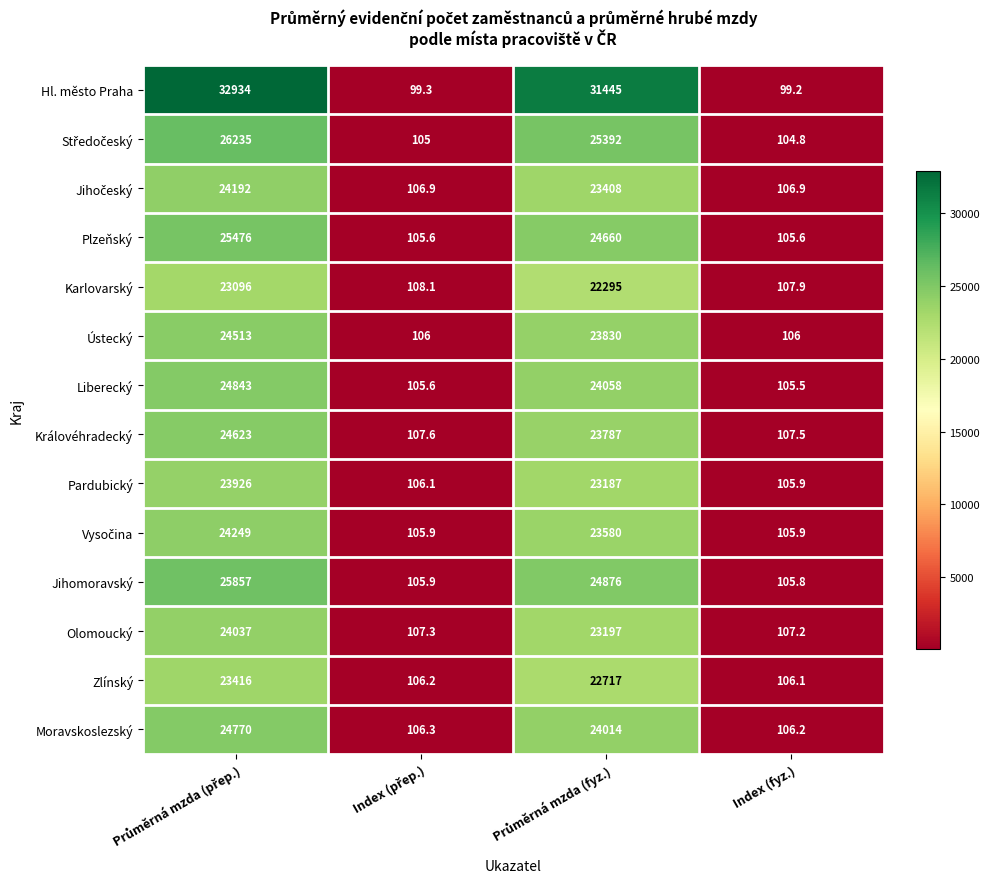

At which label does Hl. město Praha reach its minimum?

Index (fyz.)